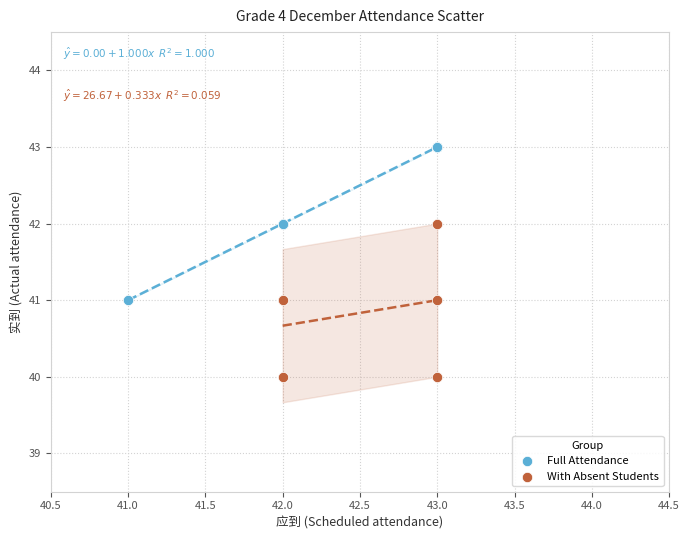

Which series reaches the maximum Y coordinate?

Full Attendance